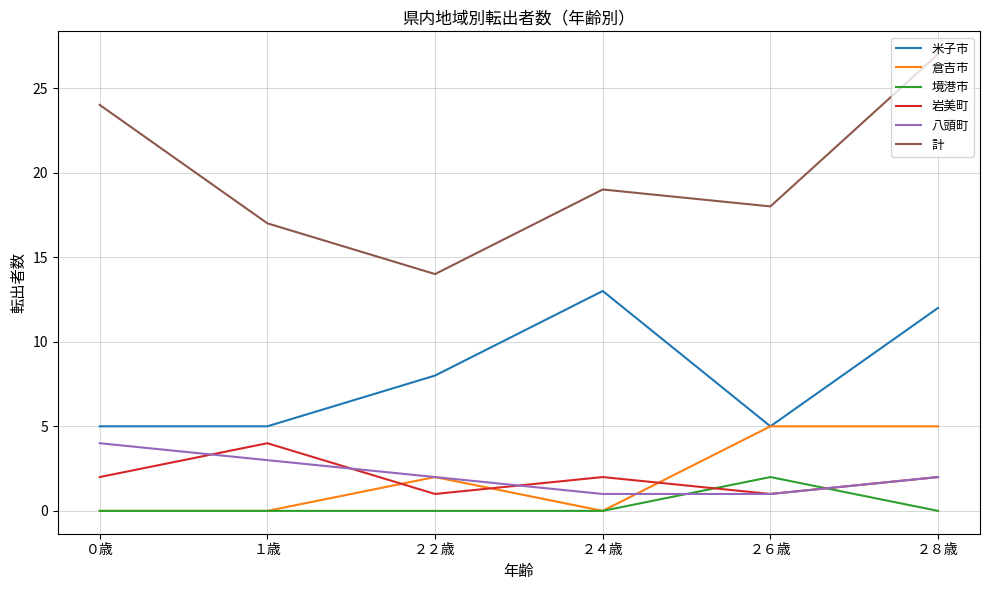

Reading left to right, what are all the values shown in this chart?

米子市: 5	5	8	13	5	12
倉吉市: 0	0	2	0	5	5
境港市: 0	0	0	0	2	0
岩美町: 2	4	1	2	1	2
八頭町: 4	3	2	1	1	2
計: 24	17	14	19	18	27